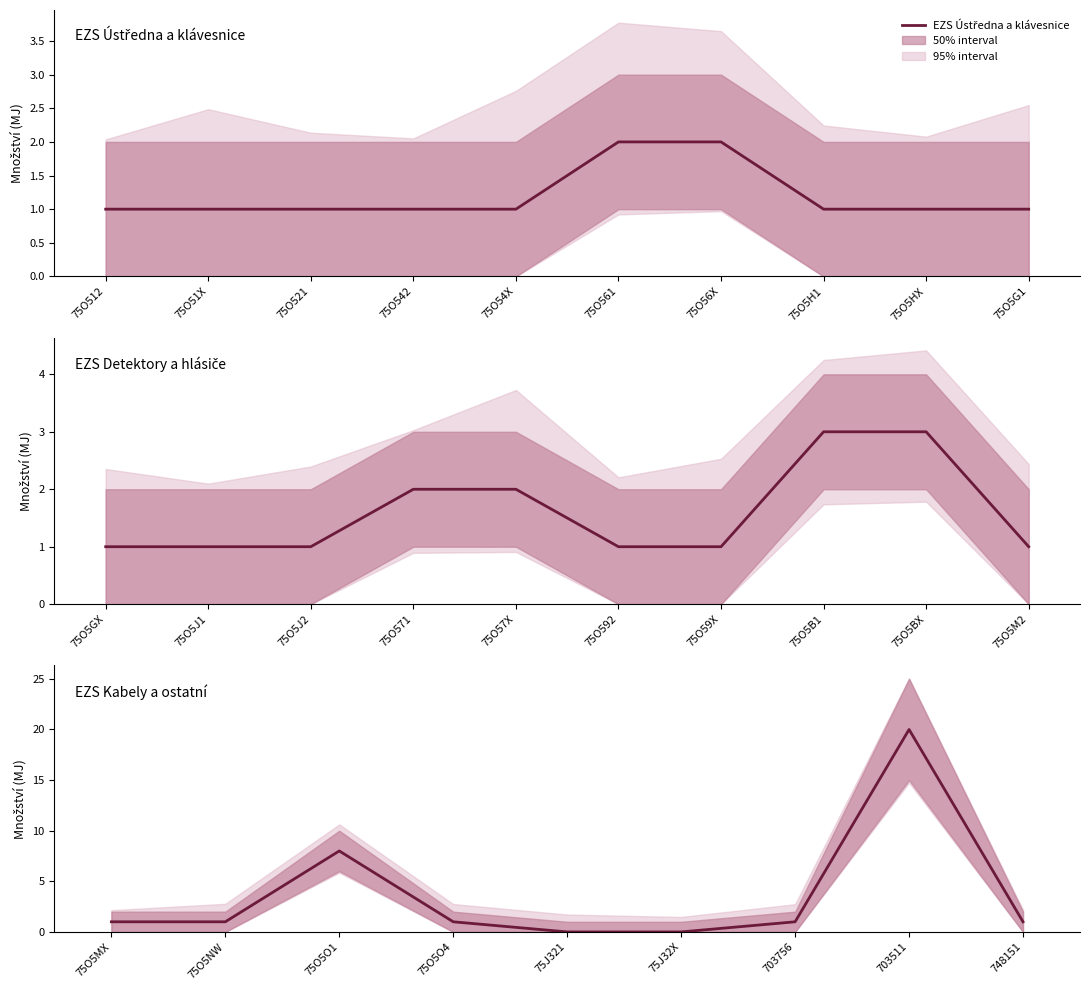

Is the value of lower_bound at 75O592 greater than the value of EZS Ústředna a software at 75J321?

No